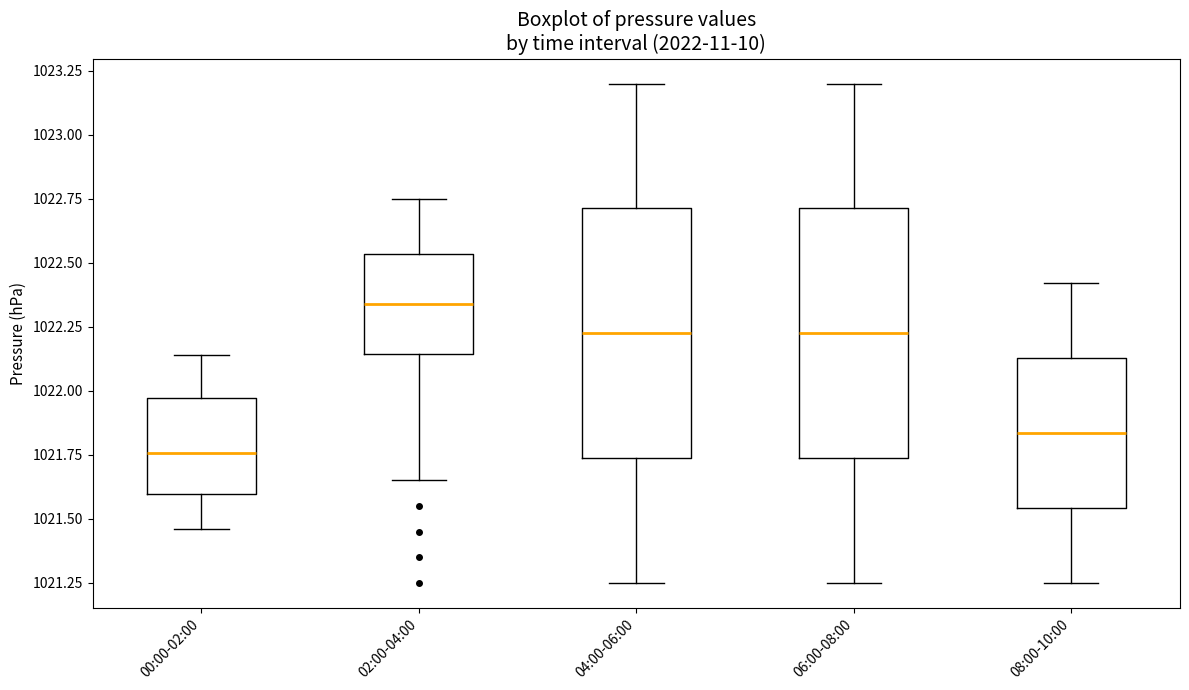

Reading left to right, read every box against the y-axis: the position of its median line, the range the box covers, and the ends of its whiskers. The values are not printed on the chart, so give them approximately, as read against the axis.

00:00-02:00: median 1021.75, box 1021.60 to 1021.95, whiskers 1021.45 to 1022.15
02:00-04:00: median 1022.35, box 1022.15 to 1022.55, whiskers 1021.65 to 1022.75
04:00-06:00: median 1022.25, box 1021.75 to 1022.70, whiskers 1021.25 to 1023.20
06:00-08:00: median 1022.25, box 1021.75 to 1022.70, whiskers 1021.25 to 1023.20
08:00-10:00: median 1021.85, box 1021.55 to 1022.15, whiskers 1021.25 to 1022.40